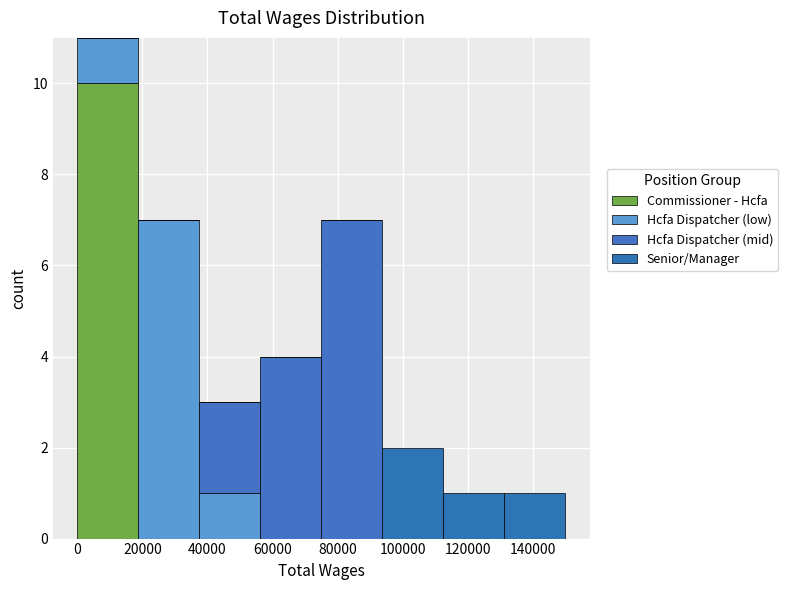

What is the total height of the stacked bar covering 76000 to 94000 on the x-axis? Neither the bar edges nor the heights are printed on the chart, so give them approximately, as read against the axes.

7